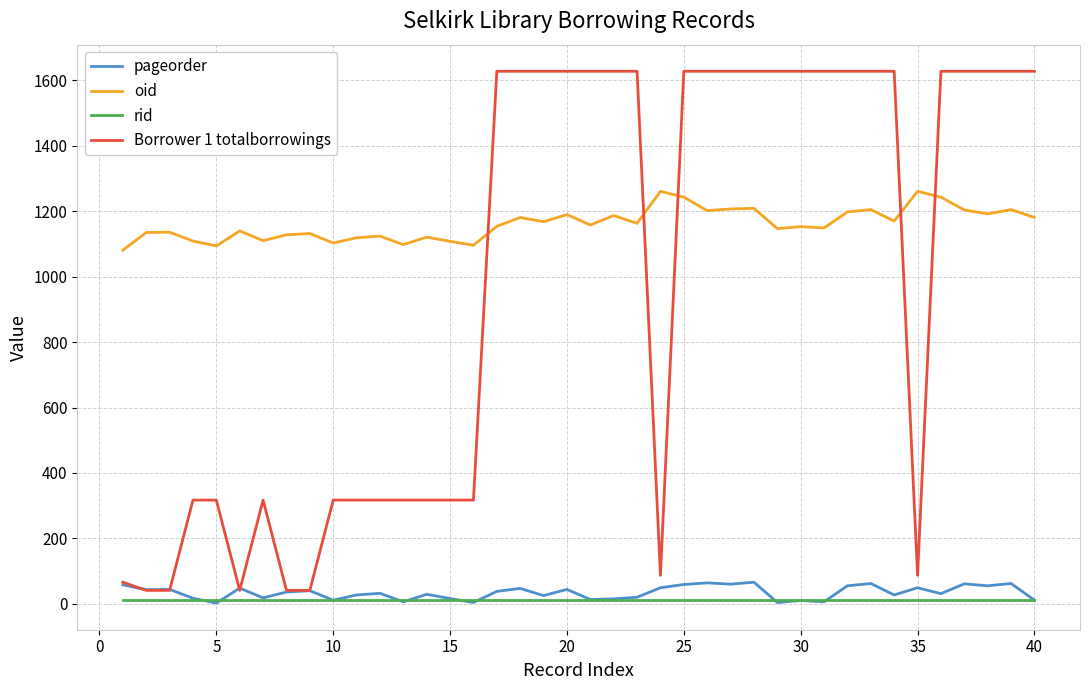

List the series in order of their peak value, highest first.

Borrower 1 totalborrowings, oid, pageorder, rid